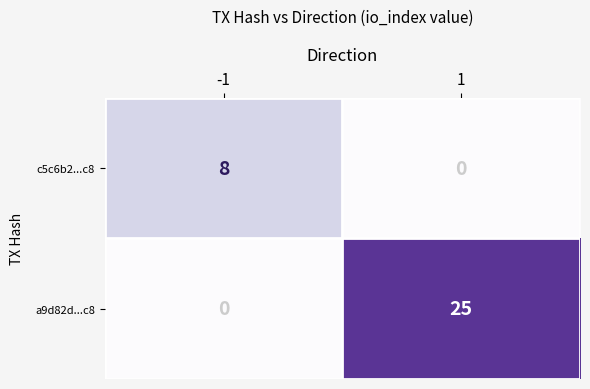

What is the difference between the maximum and minimum values in the a9d82d...c8 series?

25